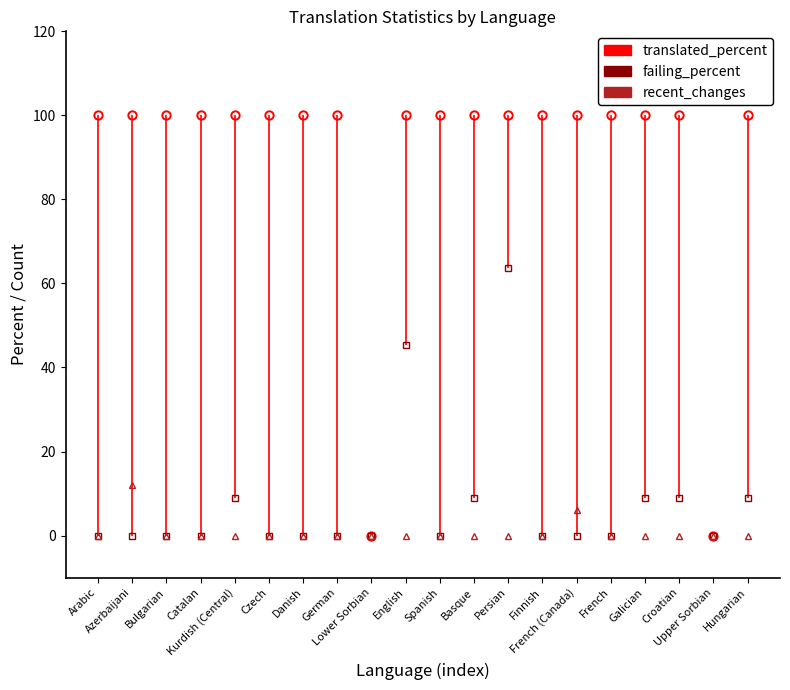

Between Galician and Hungarian, which series saw the biggest shift?

translated_percent